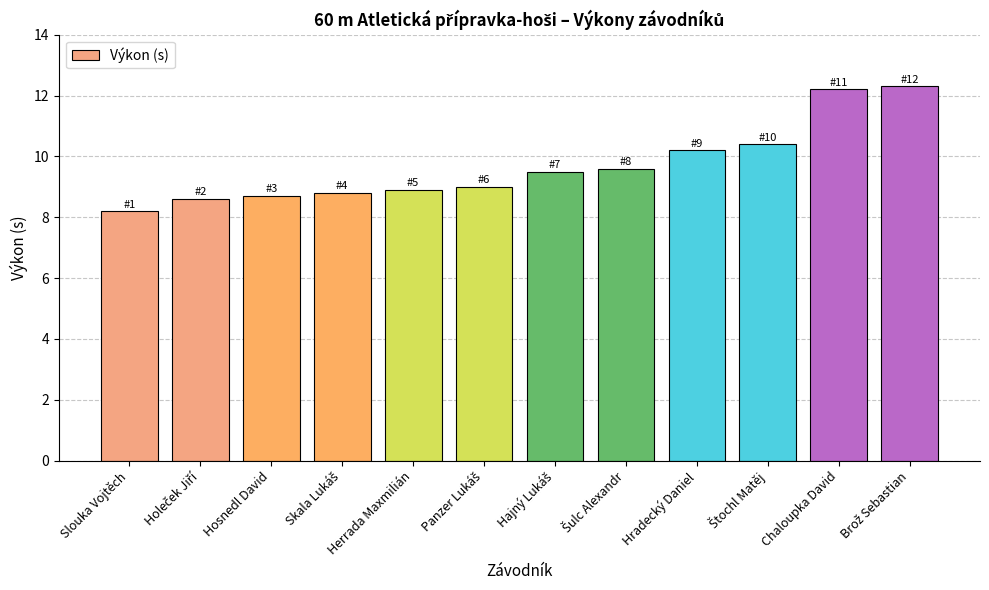

What is the value of the 11th bar from the left?

12.2